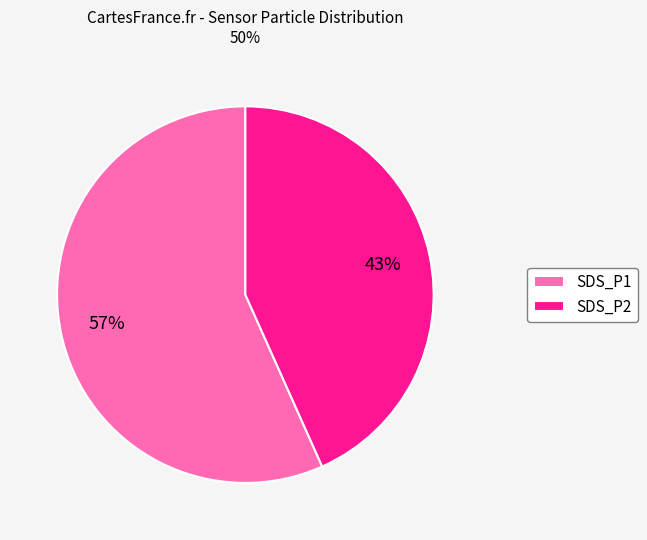

To the nearest percent, what is the average slice percentage?

50%